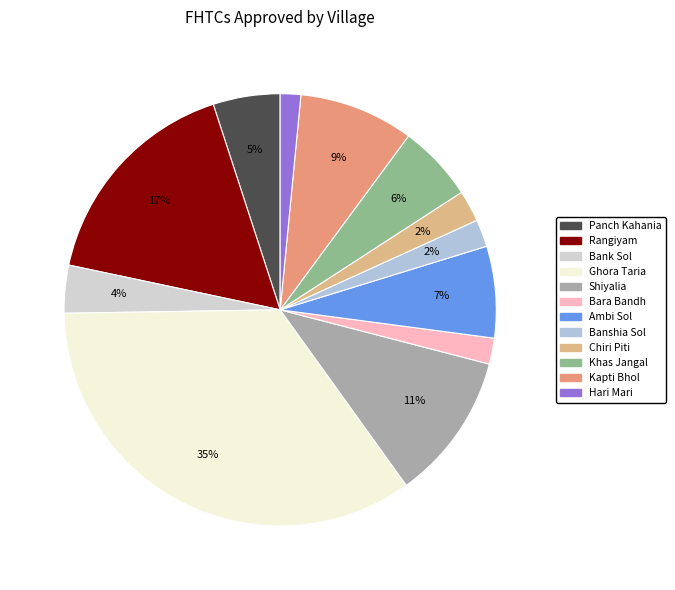

To the nearest percent, what is the difference between the Ambi Sol and Khas Jangal slice percentages?

1%